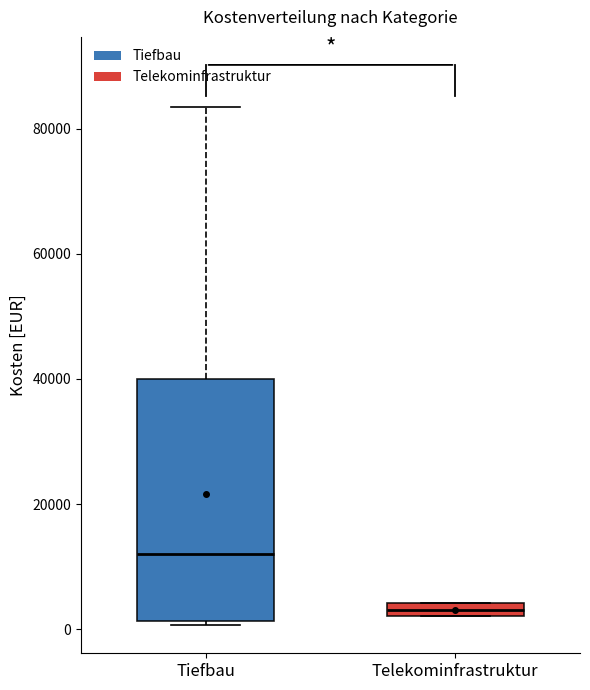

Which box has the highest median line?

Tiefbau